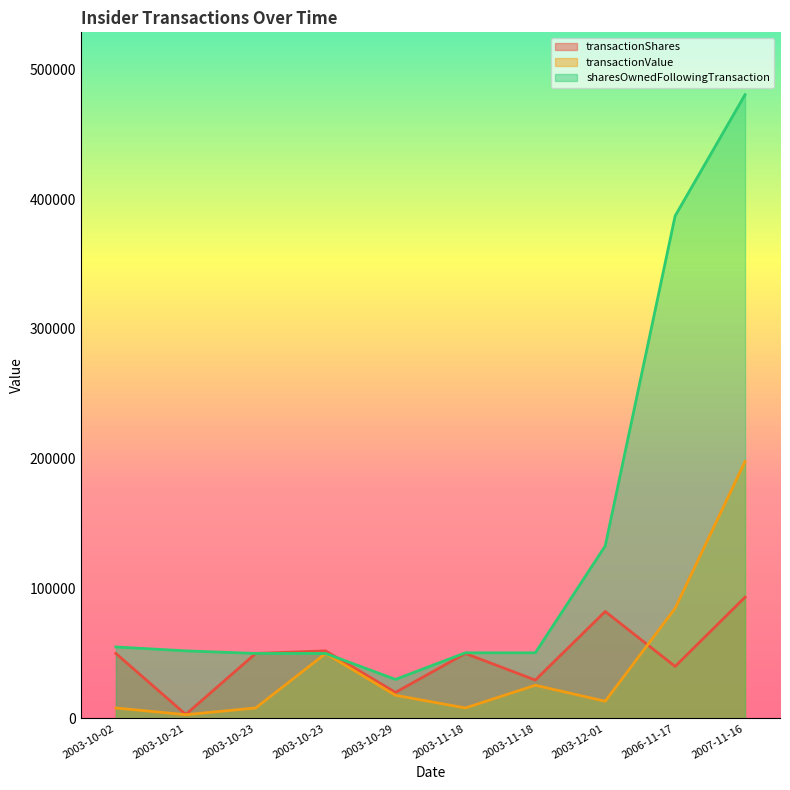

What is the smallest value displayed?

2820